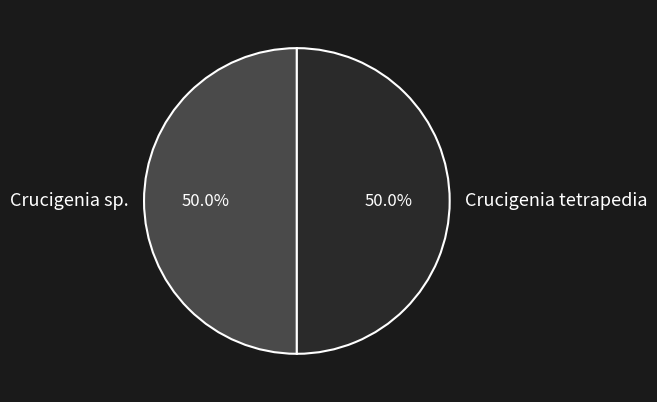

To the nearest percent, what portion does Crucigenia sp. represent?

50%